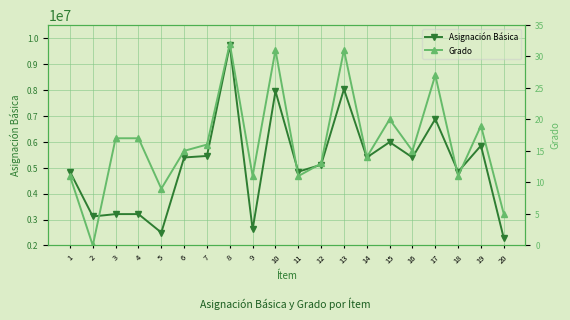

Rank the series at 14 from highest to lowest value.

Asignación Básica, Grado